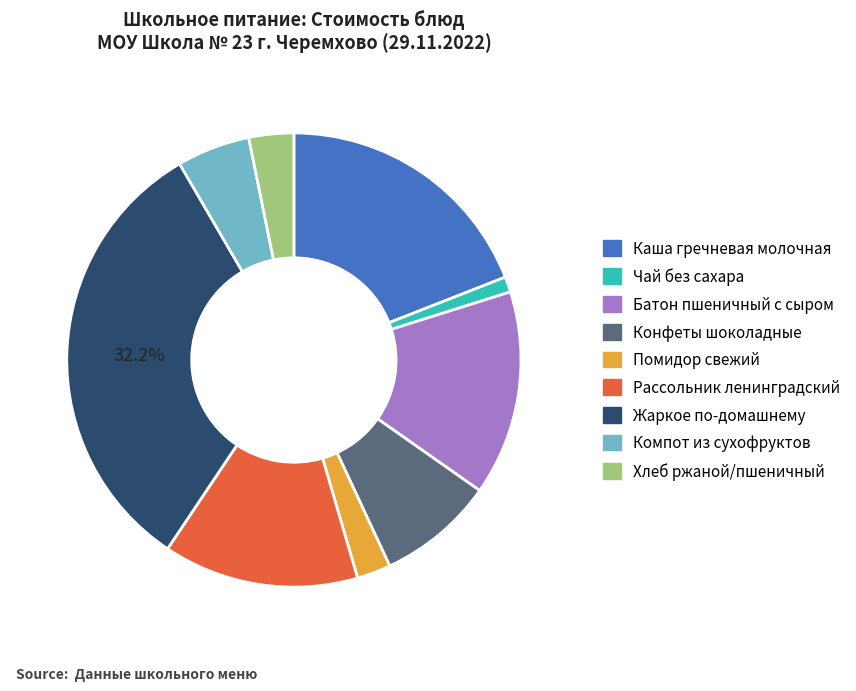

Is there a majority slice in this chart?

No